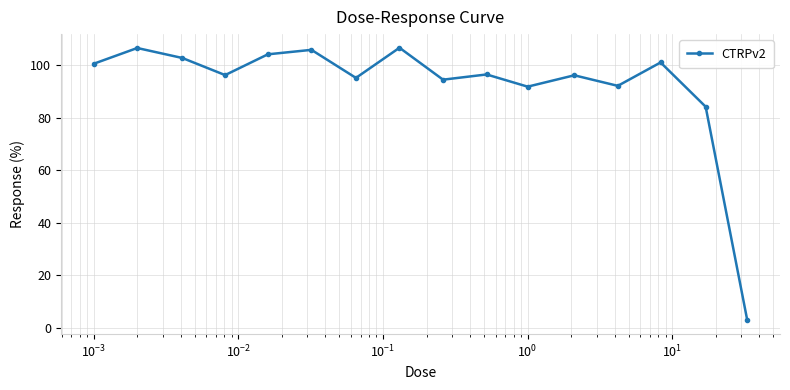

What is the maximum value shown in the chart?

106.6